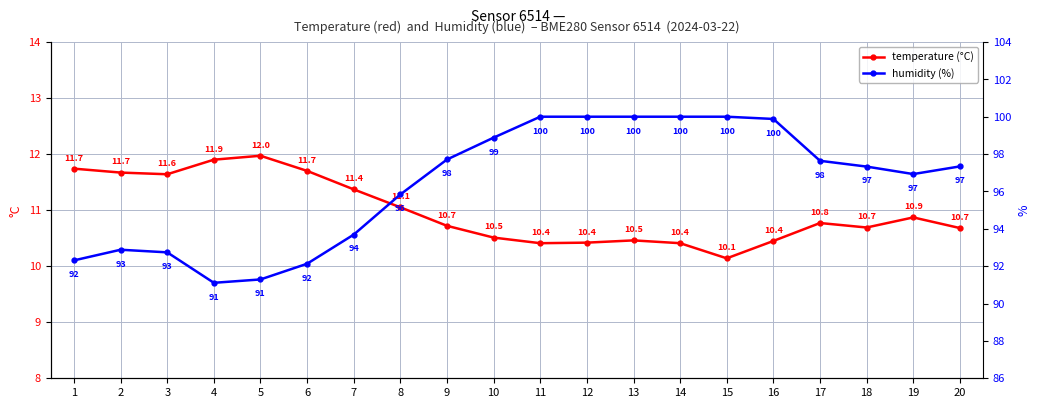

Reading left to right, extract all data points from this chart.

temperature: 1=11.7	2=11.7	3=11.6	4=11.9	5=12.0	6=11.7	7=11.4	8=11.1	9=10.7	10=10.5	11=10.4	12=10.4	13=10.5	14=10.4	15=10.1	16=10.4	17=10.8	18=10.7	19=10.9	20=10.7
humidity: 1=92.3	2=92.9	3=92.7	4=91.1	5=91.3	6=92.1	7=93.7	8=95.8	9=97.7	10=98.9	11=100.0	12=100.0	13=100.0	14=100.0	15=100.0	16=99.9	17=97.6	18=97.3	19=96.9	20=97.3